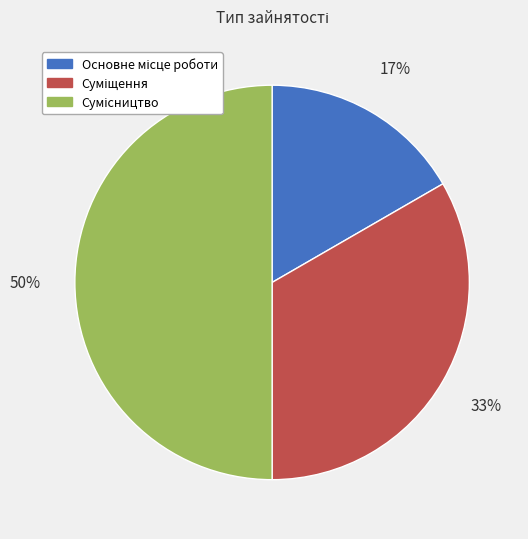

To the nearest percent, what is the average slice percentage?

33%